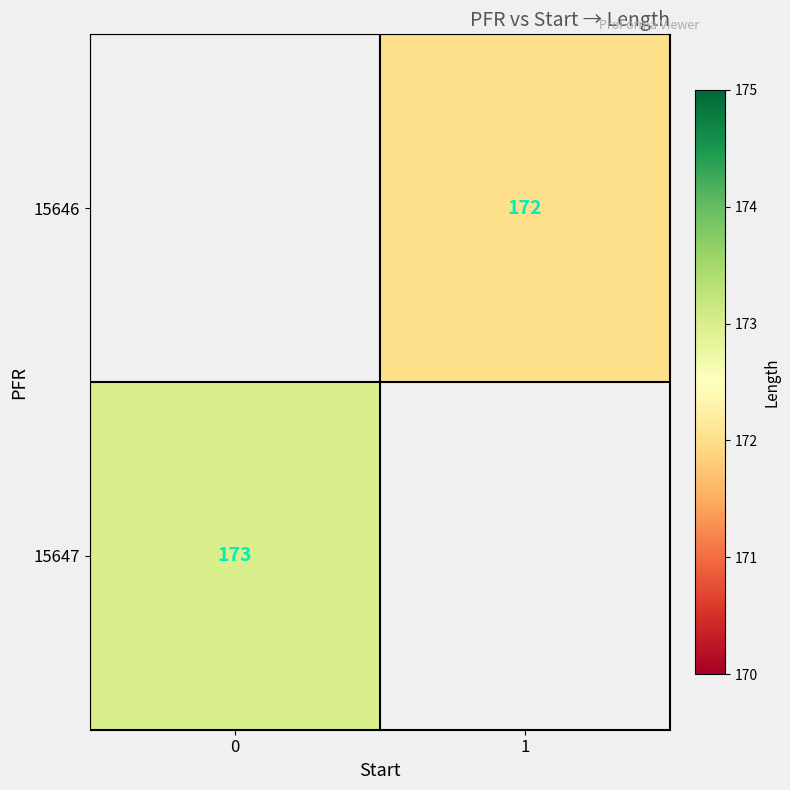

The value of 15646 at 1 is 172. True or false?

True